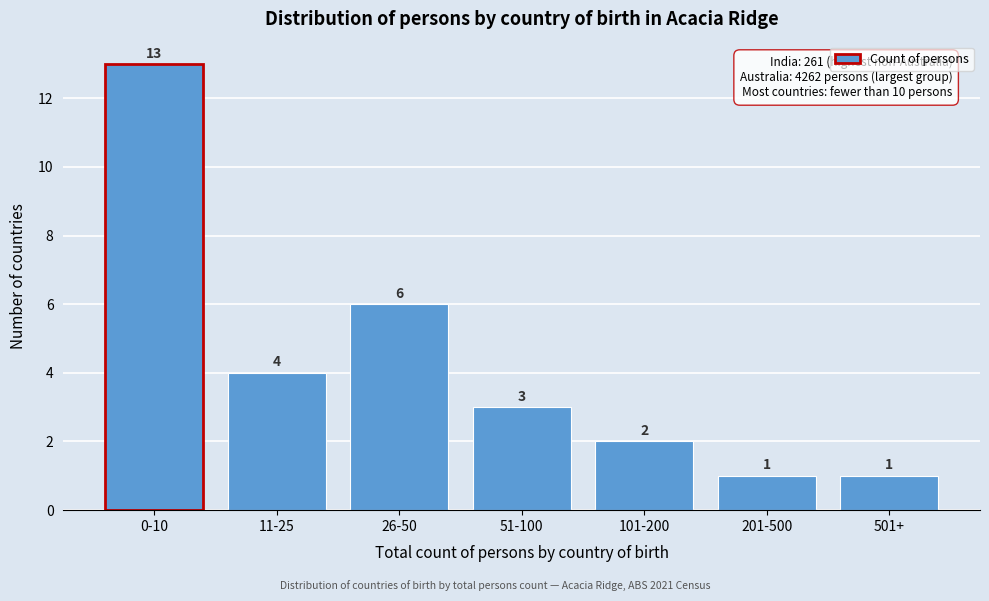

Reading left to right, extract all data points from this chart.

13	4	6	3	2	1	1